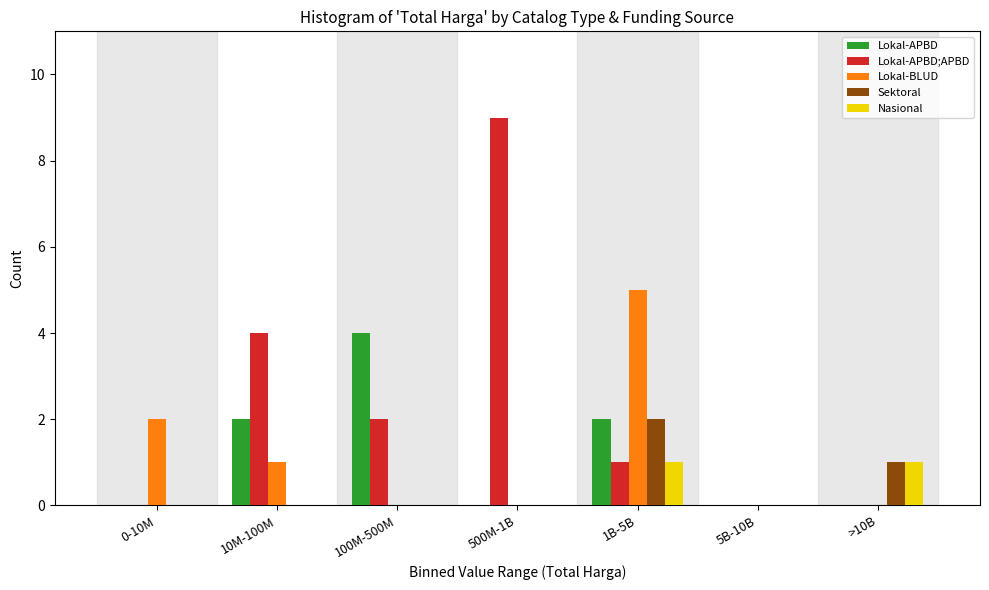

Between 10M-100M and 5B-10B, which series saw the biggest shift?

Lokal-APBD;APBD